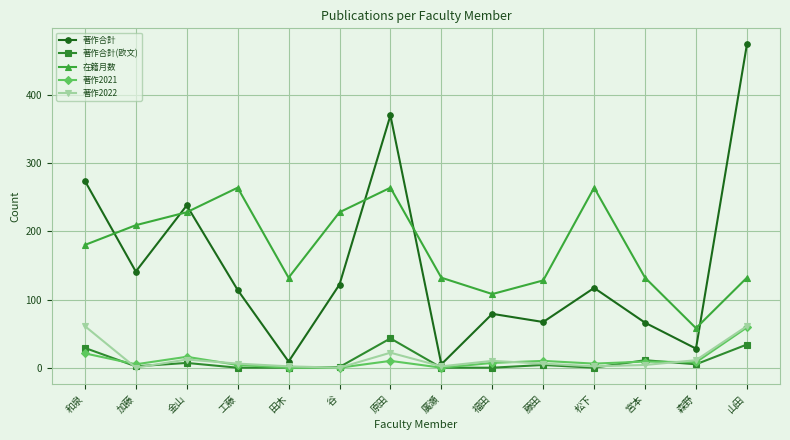

What is the difference between the 著作合計 values at 松下 and 藤田?

50